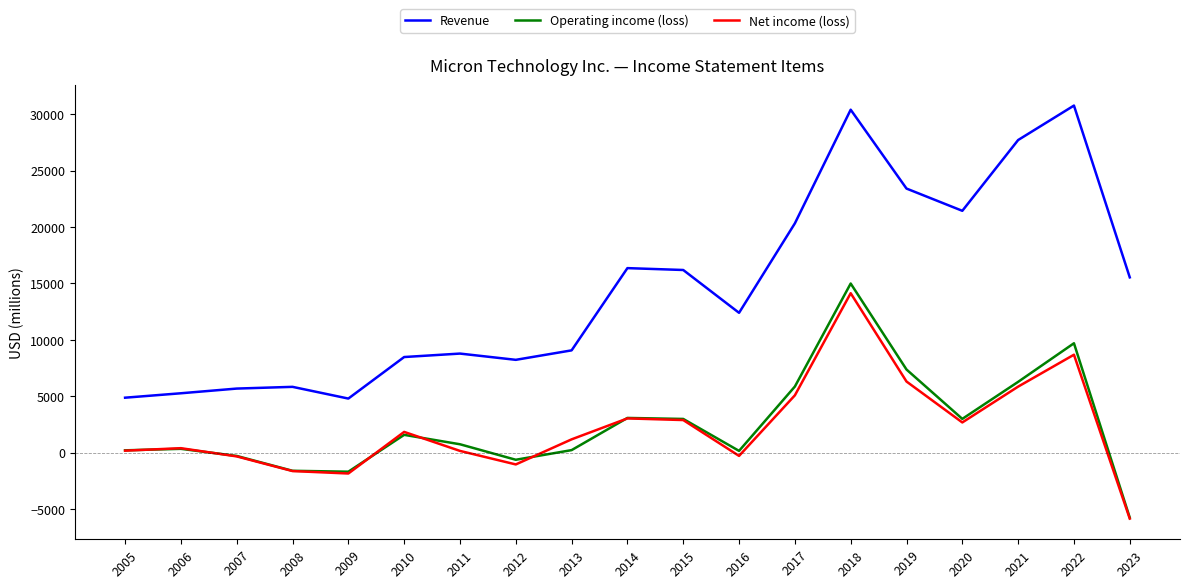

At which category does Revenue reach its first local valley?

2009